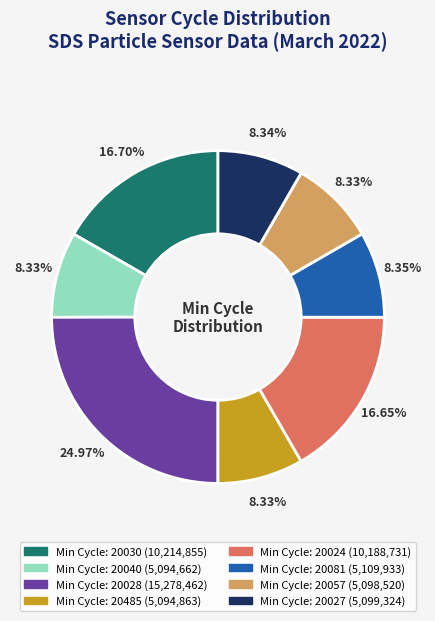

Is there a majority slice in this chart?

No